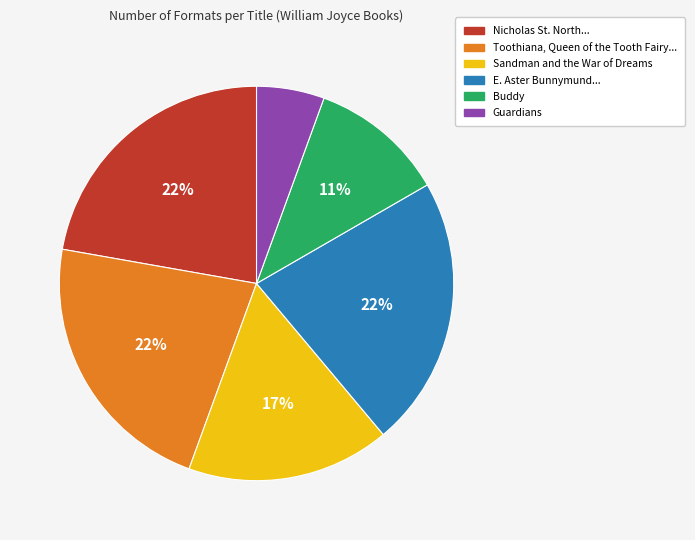

Is there any slice that represents more than half of the pie?

No